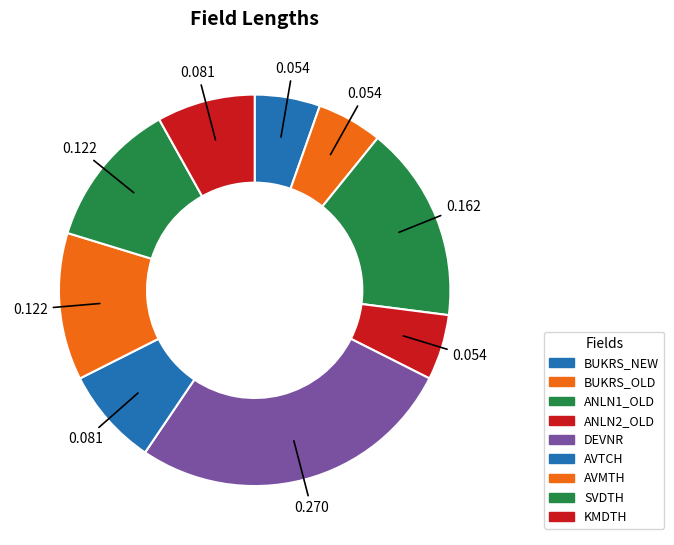

Between ANLN1_OLD and BUKRS_NEW, which is larger?

ANLN1_OLD